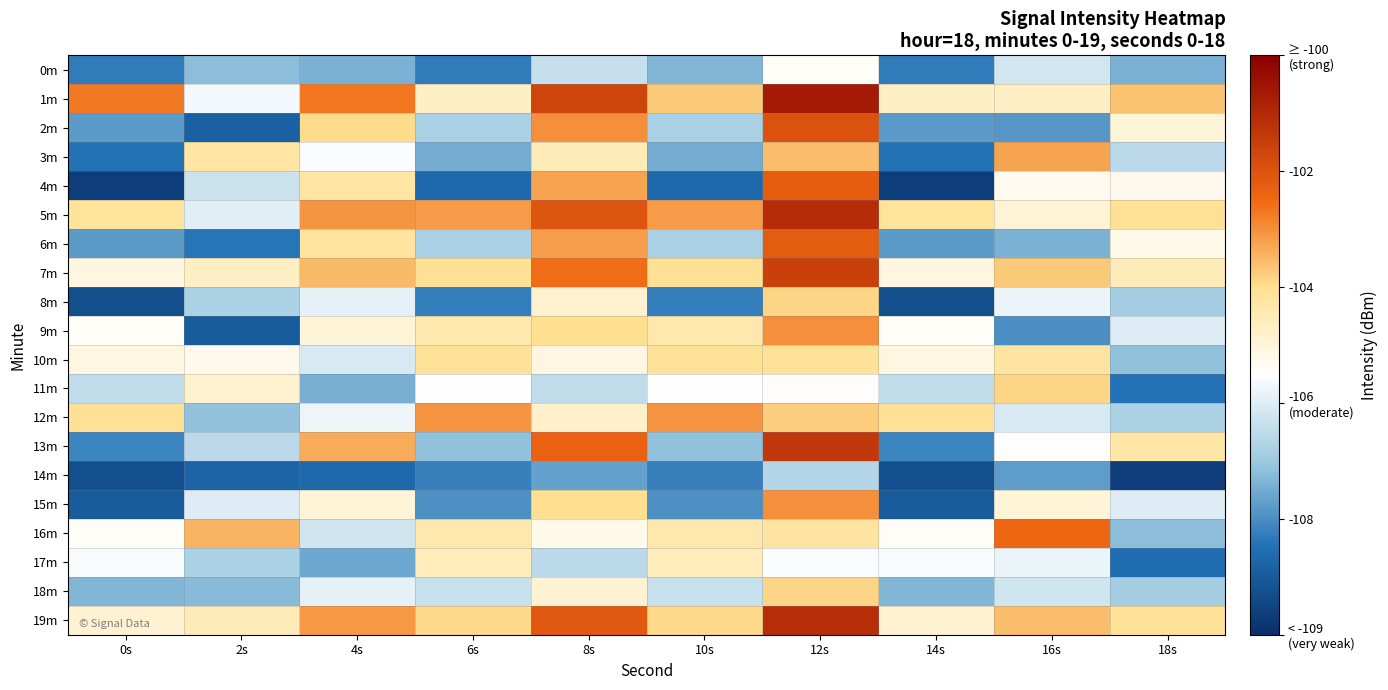

What is the maximum value shown in the chart?

-100.7